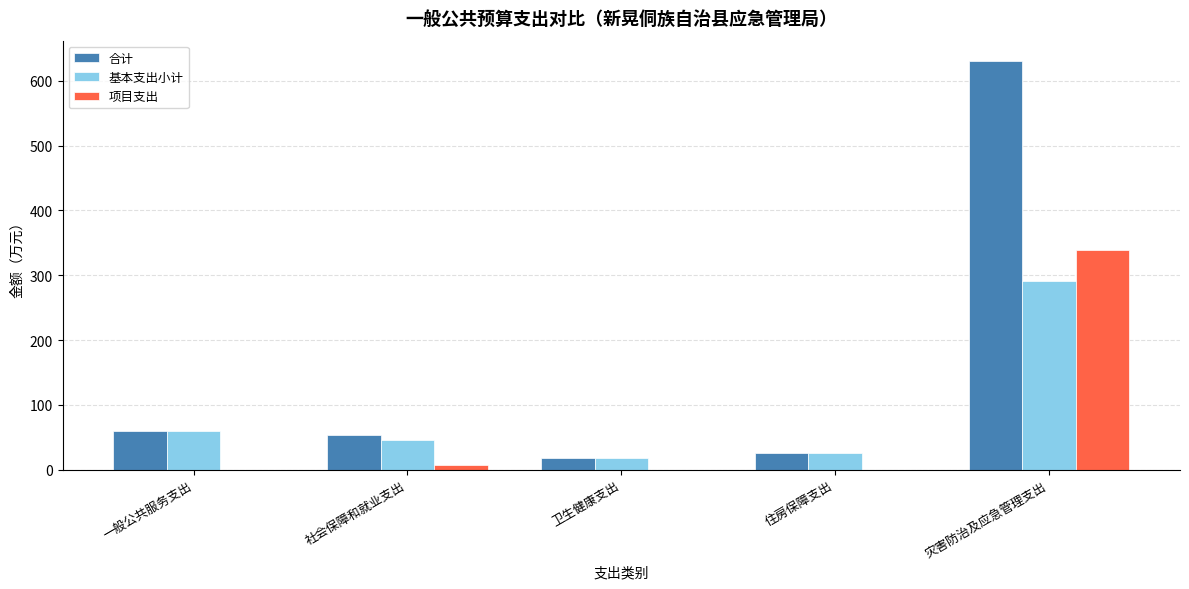

The 基本支出小计 series shows 60.0 at 一般公共服务支出. True or false?

True